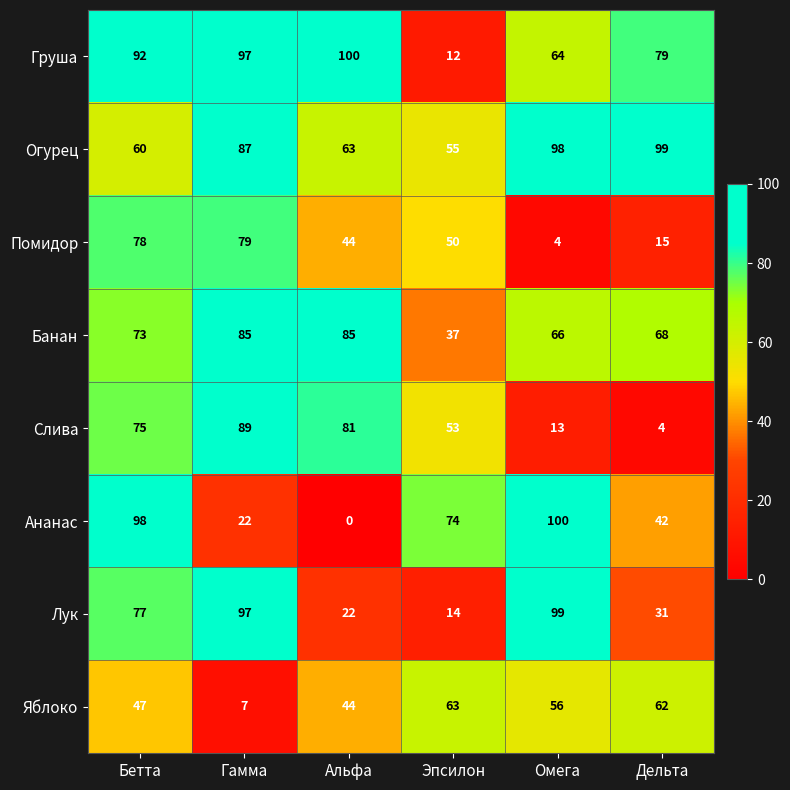

What is the difference between the highest and lowest values at Бетта?

51